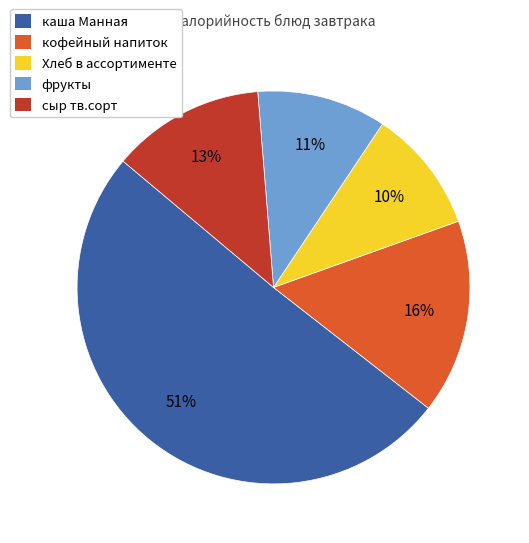

Combined, do Хлеб в ассортименте and фрукты account for over 50%?

No